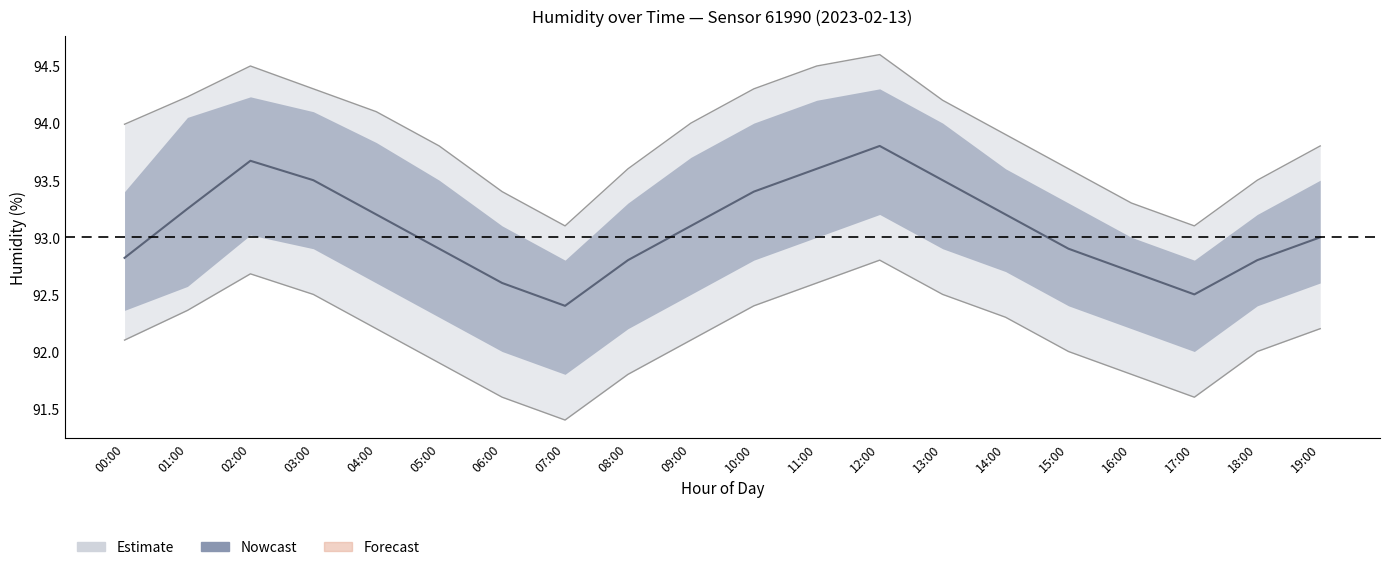

What is the approximate value of humidity_upper at 08:00?

93.6